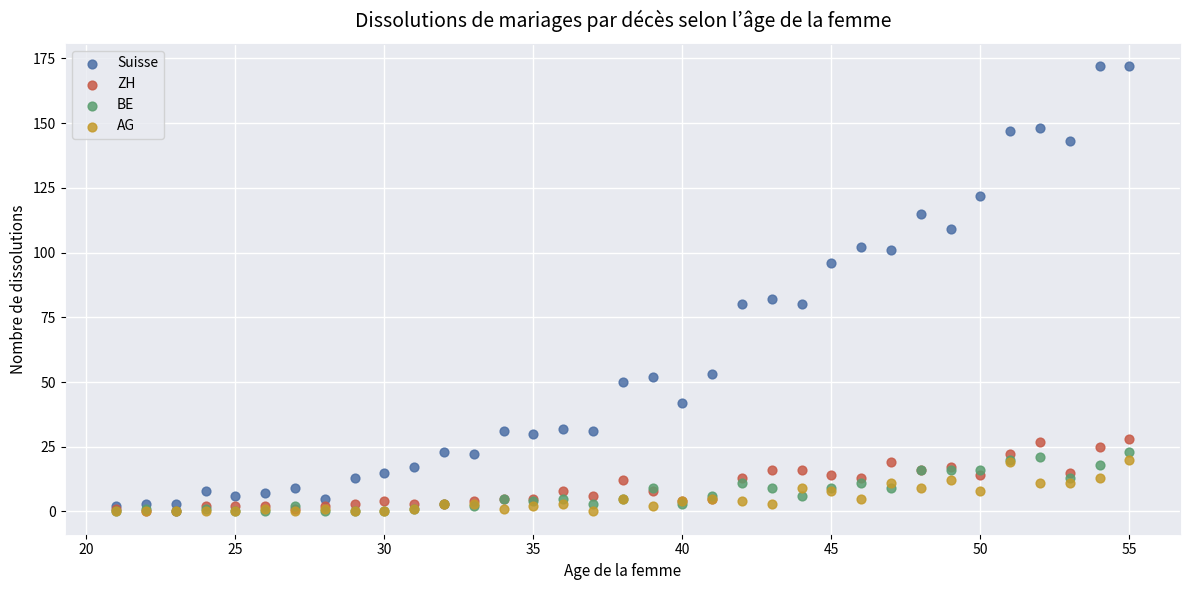

What are all the series names shown in the legend?

Suisse, ZH, BE, AG